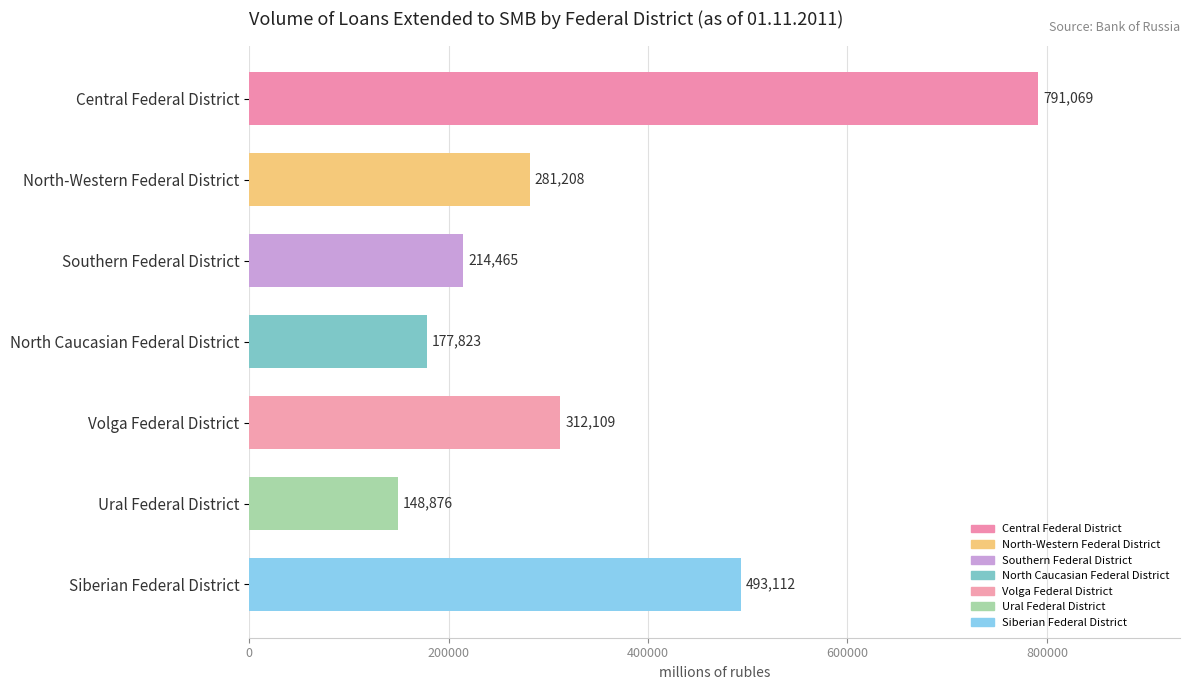

The chart shows a value of 281208 at North-Western Federal District. True or false?

True